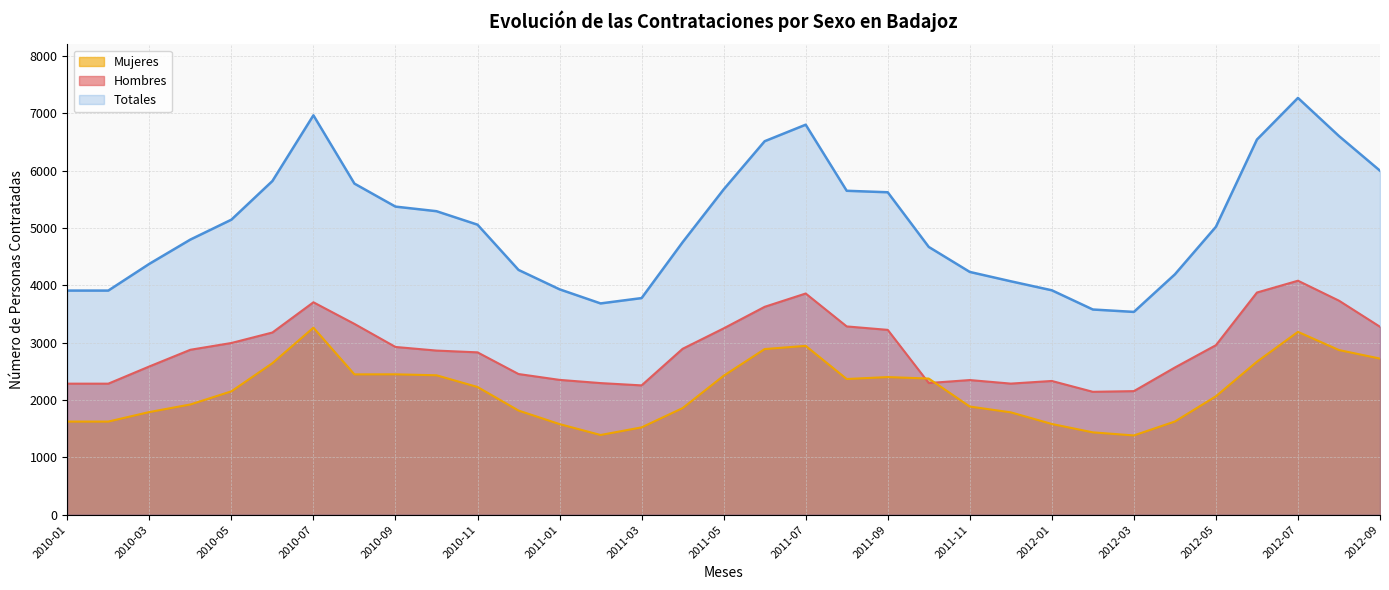

Which category has the lowest value across all series?

2012-03